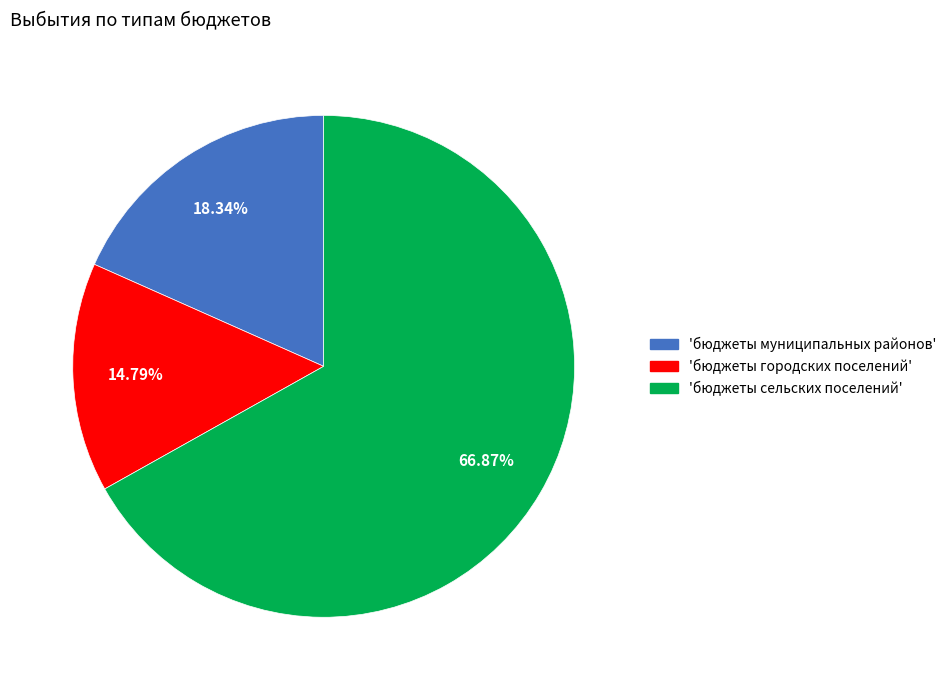

Is there any slice that represents more than half of the pie?

Yes